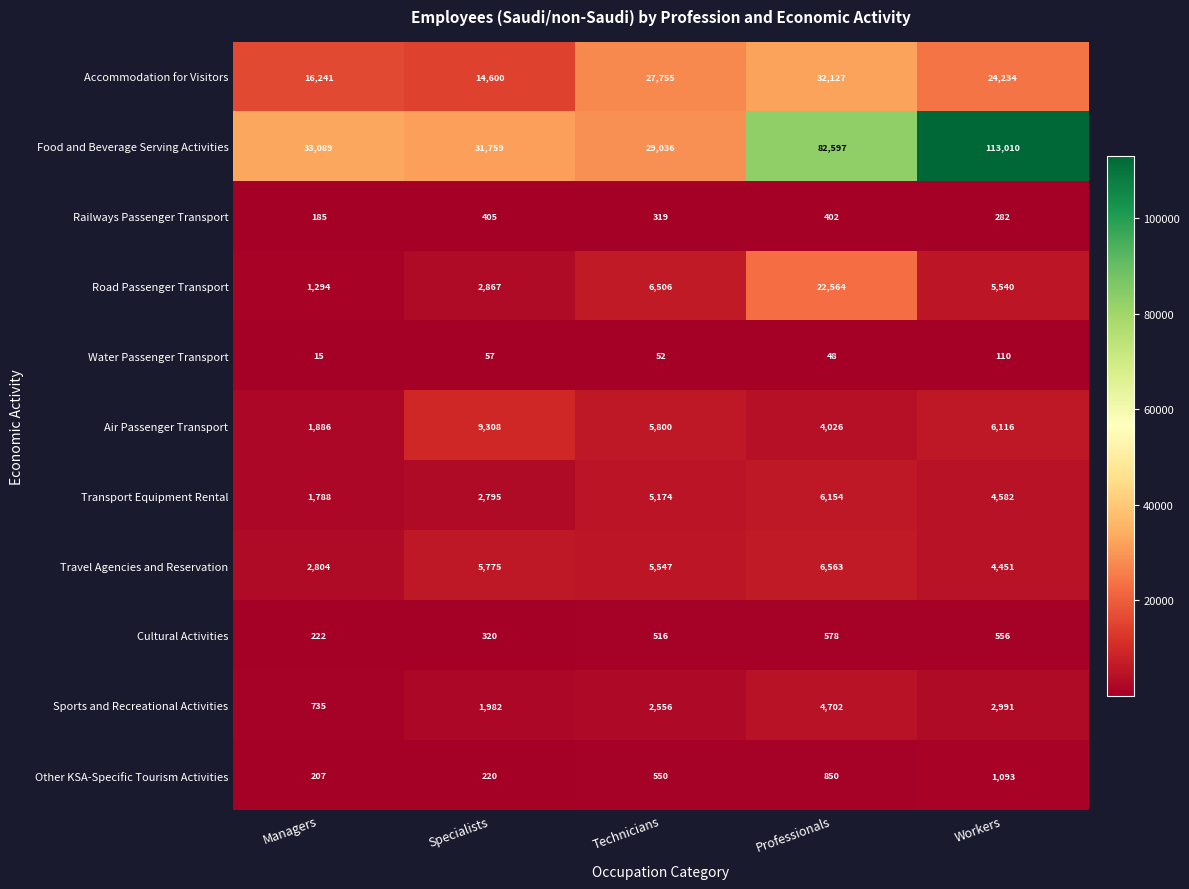

Count the number of data series in this chart.

11